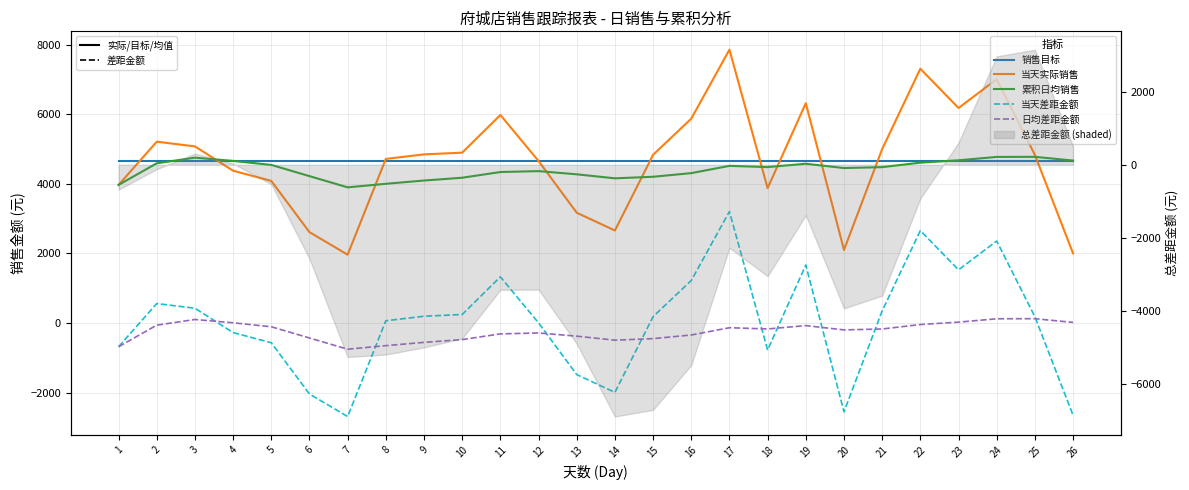

Count the number of categories in the chart.

26